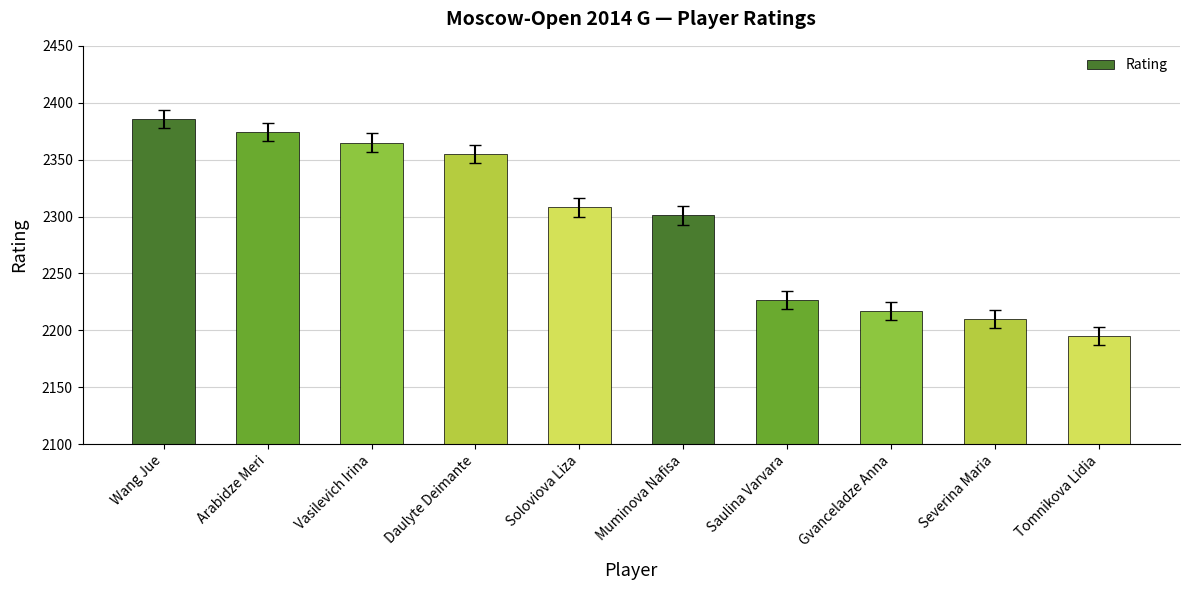

What is the ratio of the value at Soloviova Liza to the value at Wang Jue?

1.0